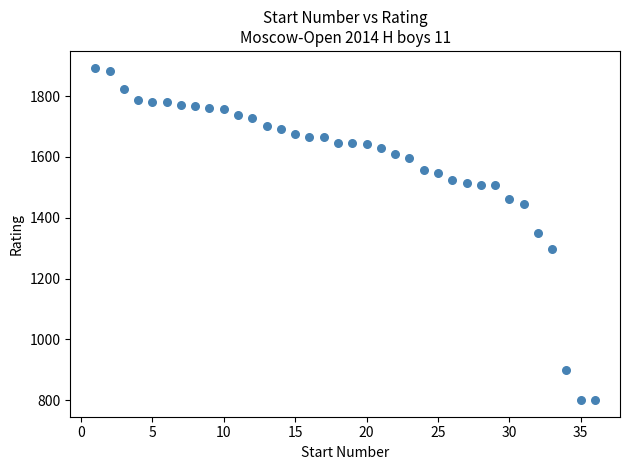

What is the range of X values (max minus min)?

35